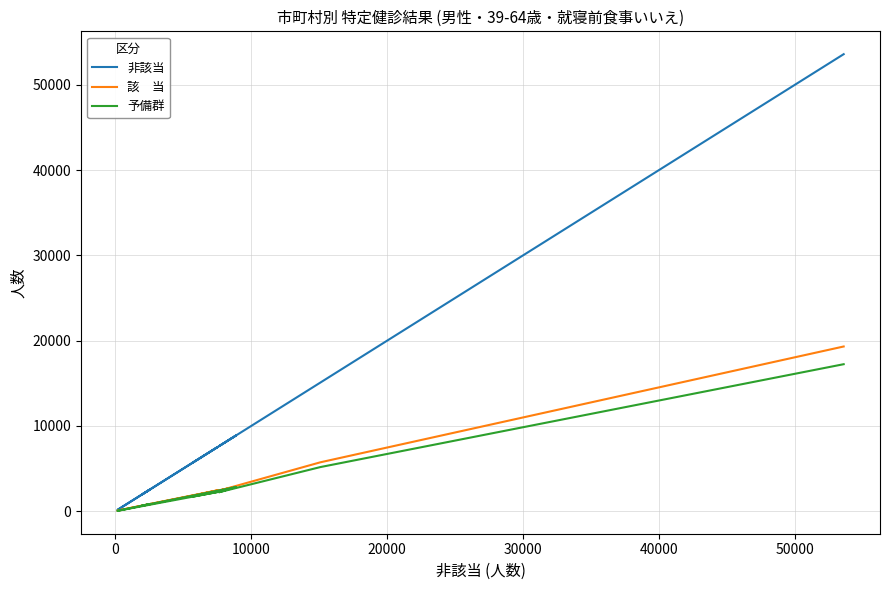

The 非該当 series shows 65 at 50000. True or false?

False